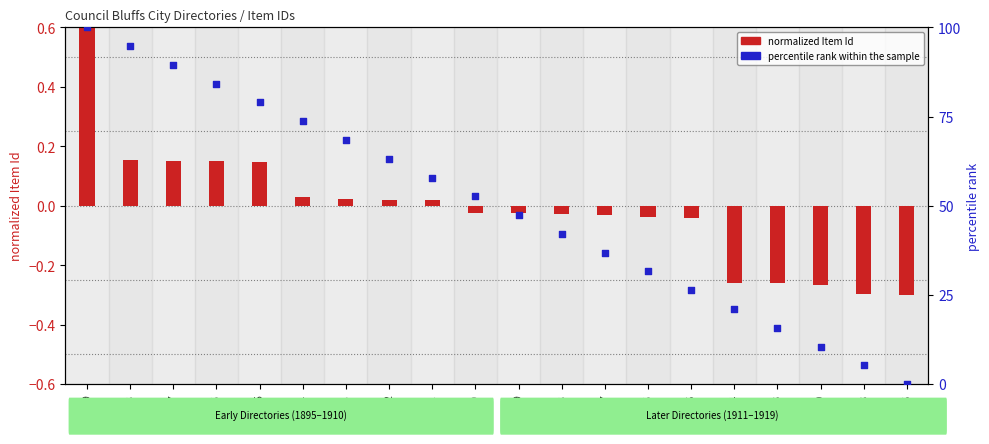

Which series reaches the maximum Y coordinate?

percentile rank within the sample